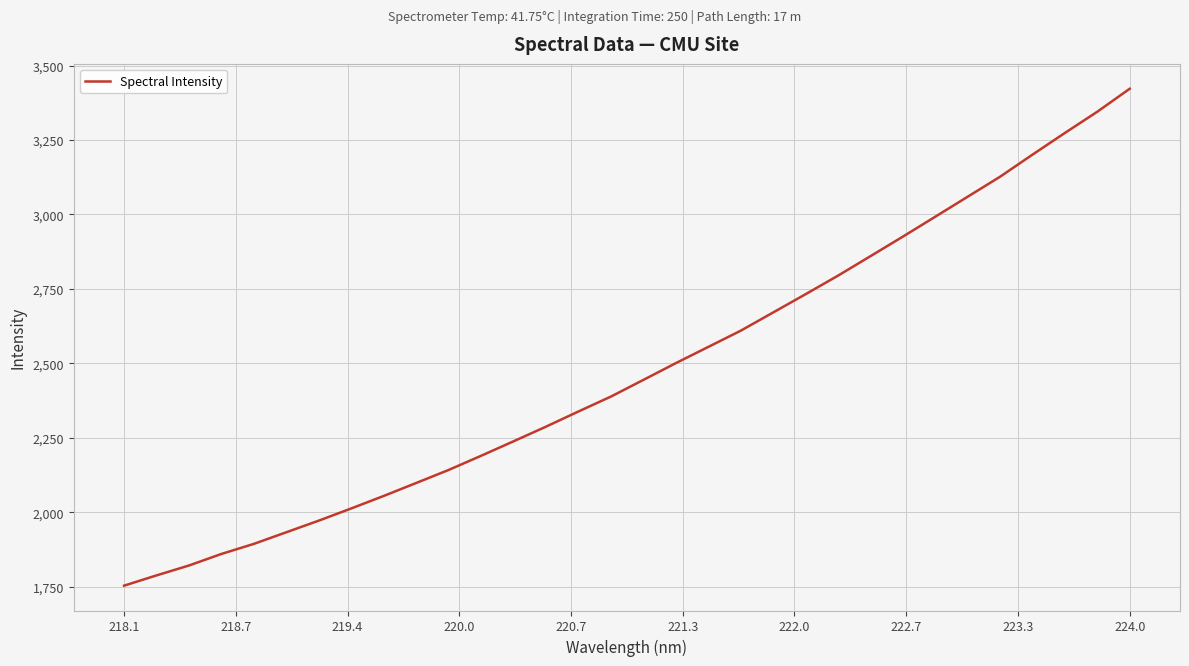

What is the minimum value shown in the chart?

1753.1